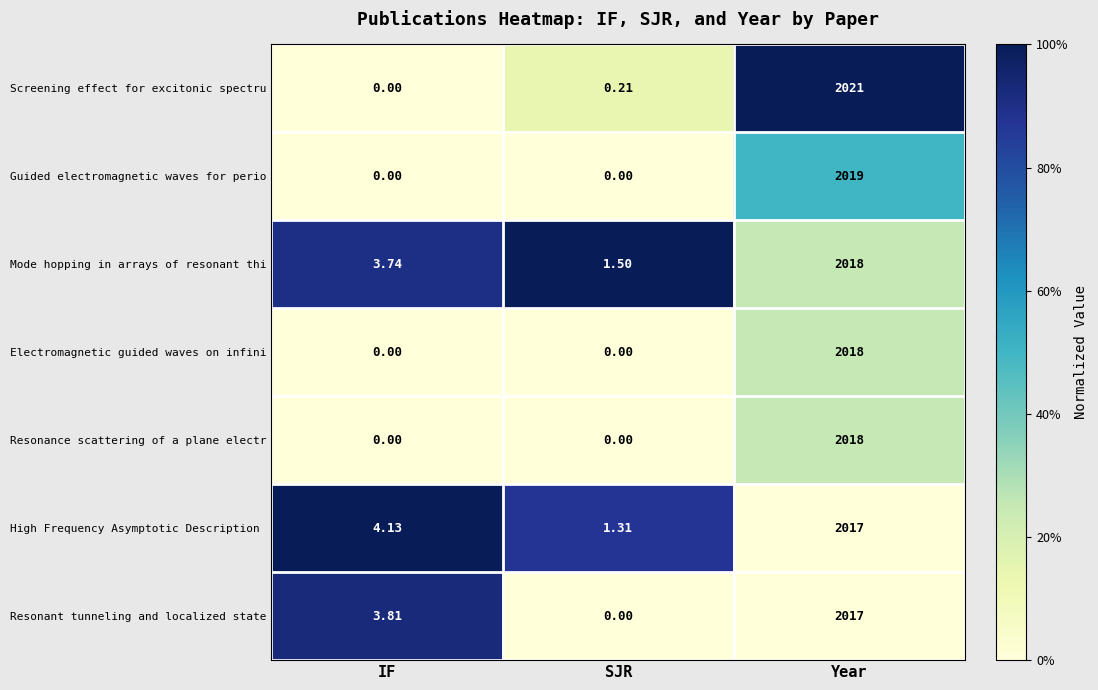

Where does the Mode hopping in arrays of resonant thi series first go above 3?

IF